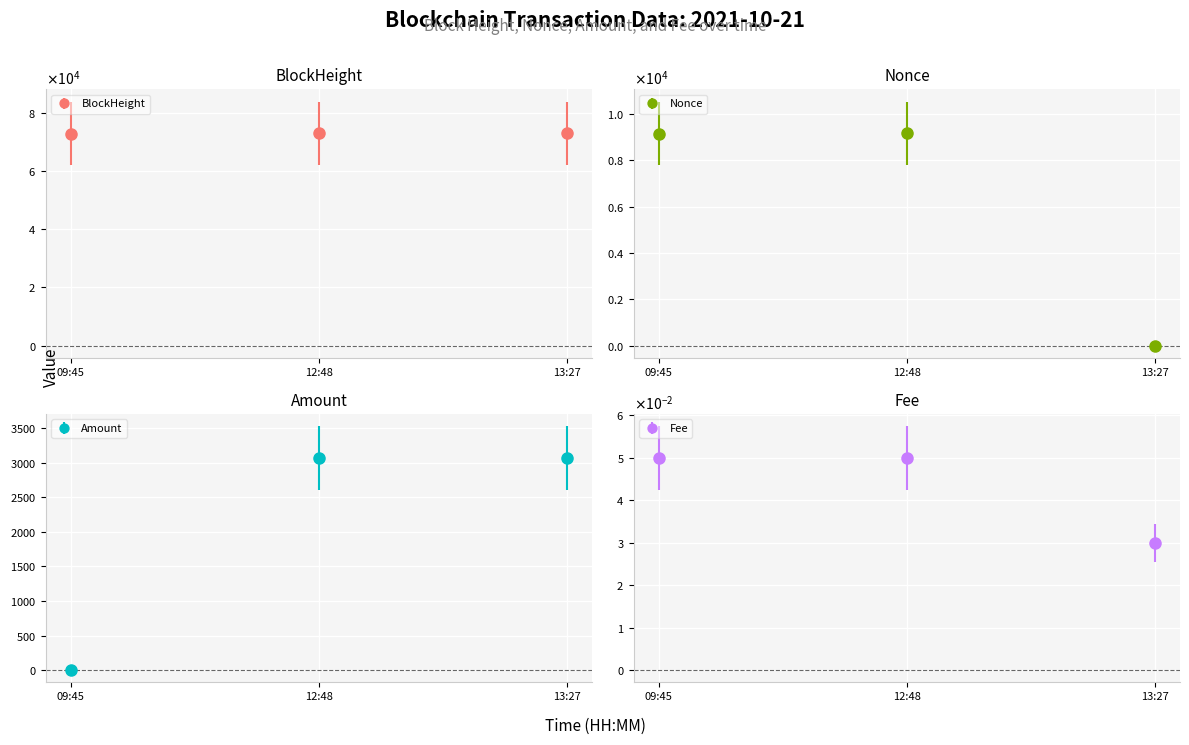

What is the spread (max minus min) of values at 12:48?

72956.9